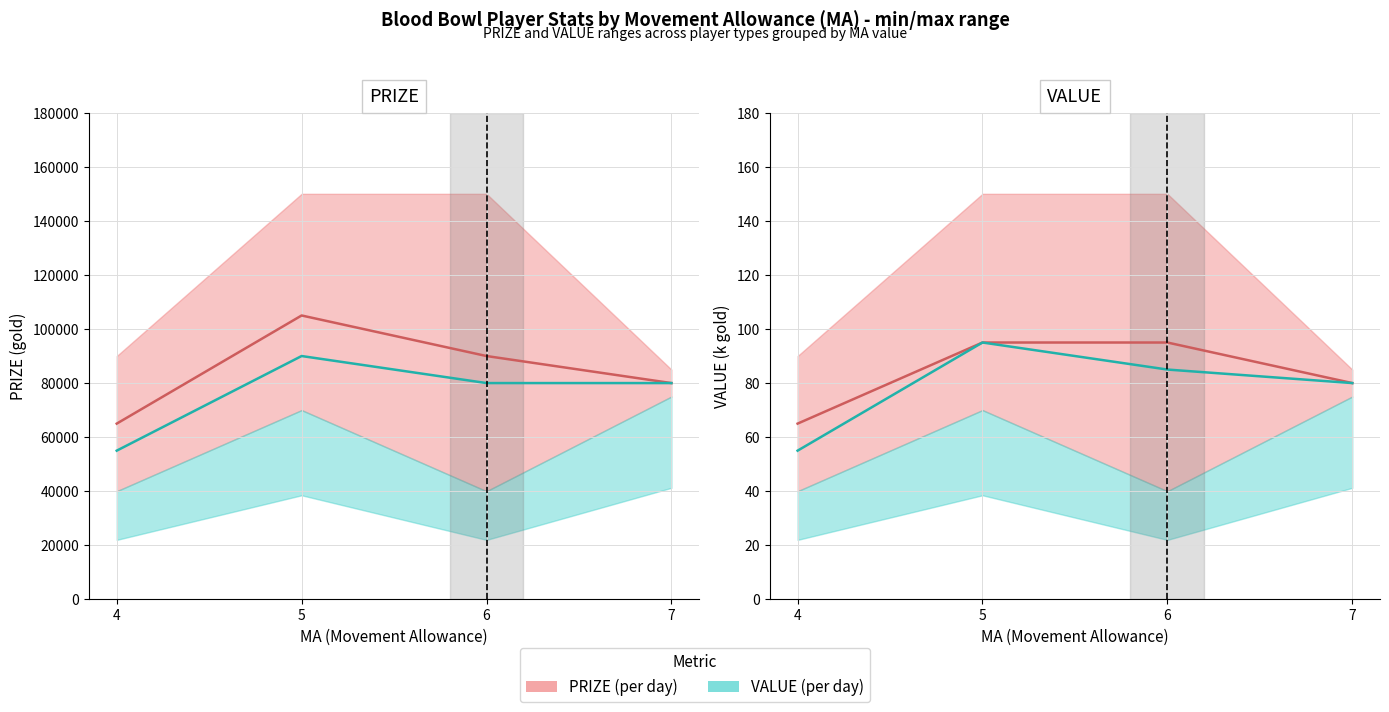

Reading left to right, transcribe all the data shown in this chart.

PRIZE (per type): 4=65000	5=105000	6=90000	7=80000
VALUE ×1000: 4=55000	5=90000	6=80000	7=80000
PRIZE ÷1000: 4=65	5=95	6=95	7=80
VALUE: 4=55	5=95	6=85	7=80